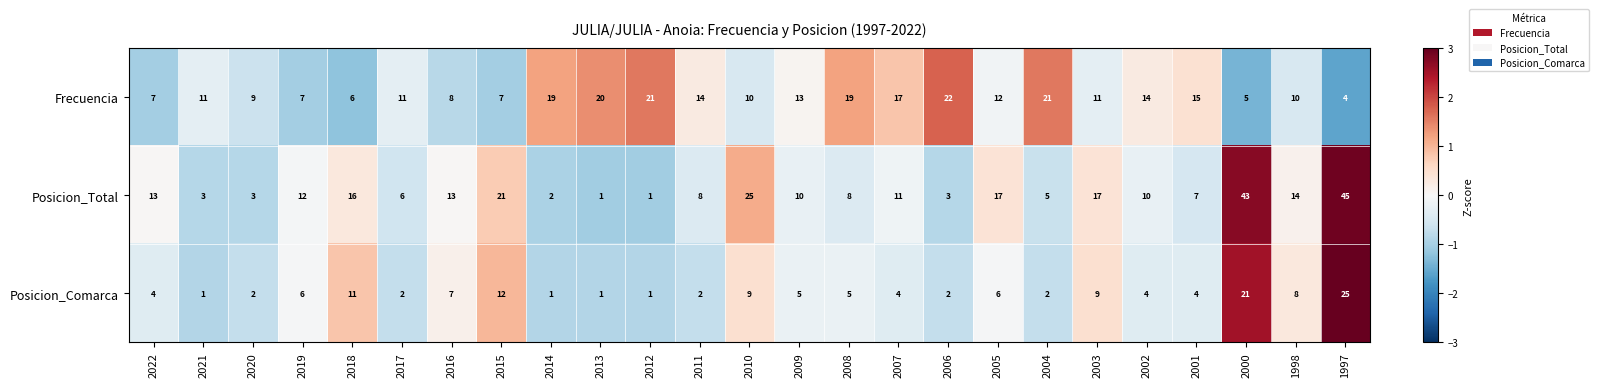

At which label does Posicion_Total first exceed 10?

2022